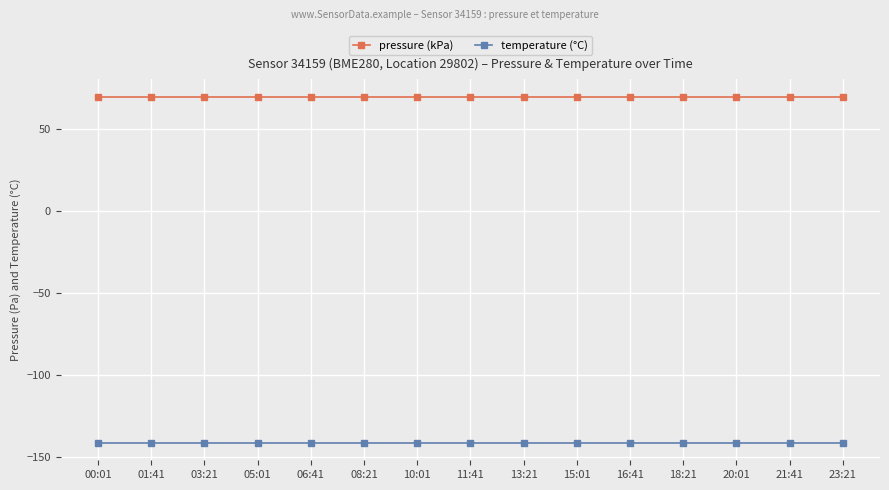

How many lines are shown in the chart?

2